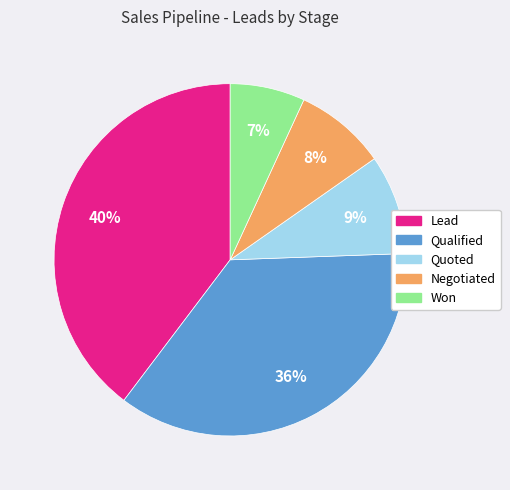

Which has a higher value, Qualified or Negotiated?

Qualified